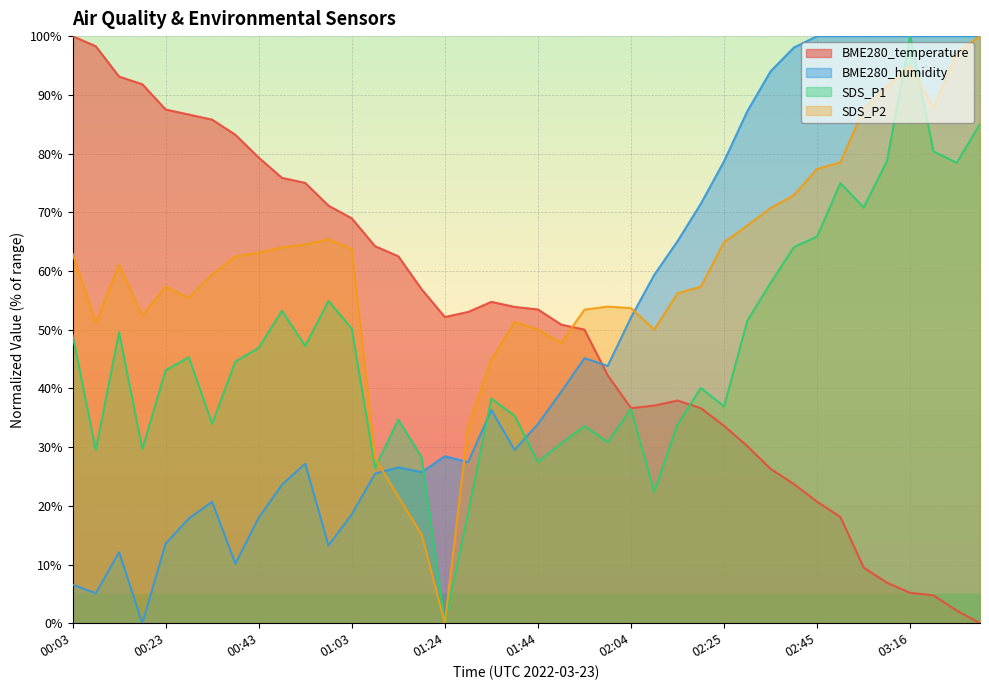

After their last crossing, which series has the higher values: BME280_humidity or BME280_temperature?

BME280_humidity